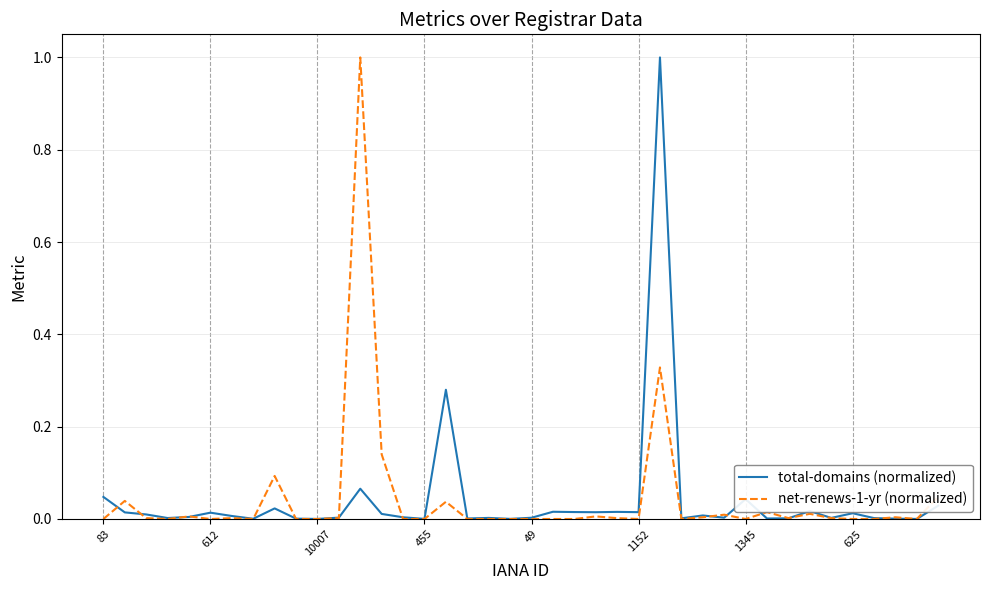

True or false: net-renews-1-yr (normalized) and total-domains (normalized) cross at least once.

True